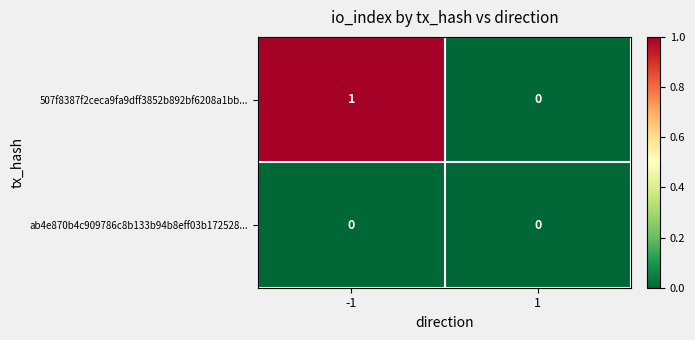

Is the value of ab4e870b4c909786c8b133b94b8eff03b172528... at -1 greater than the value of 507f8387f2ceca9fa9dff3852b892bf6208a1bb... at -1?

No